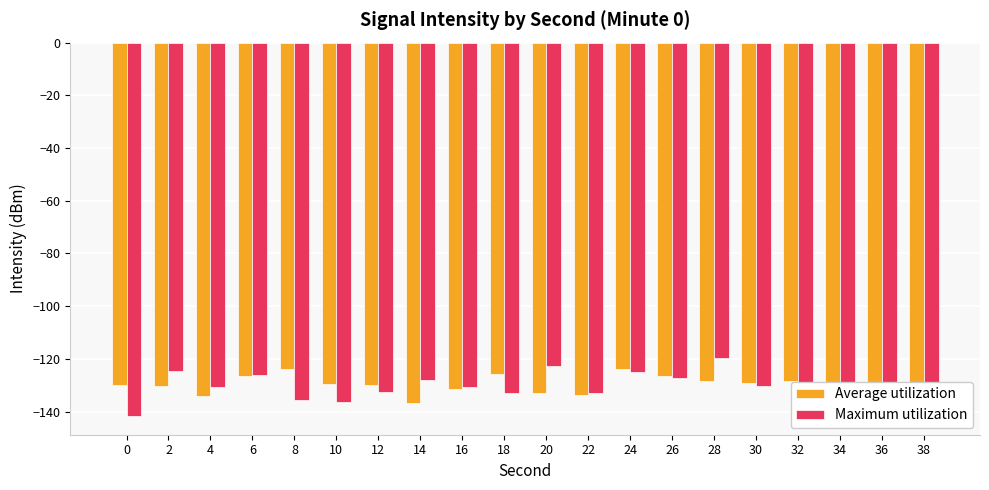

Are the bars horizontal?

No